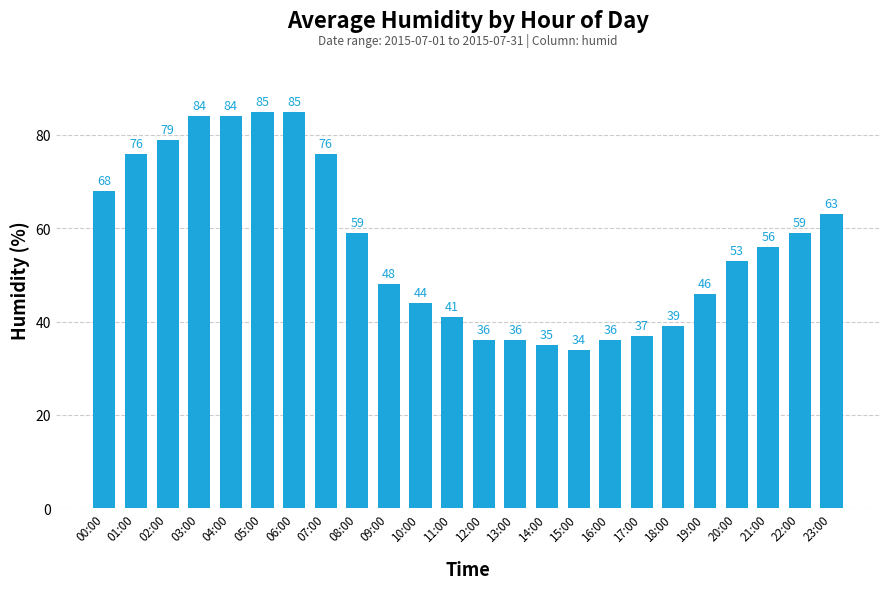

What is the minimum value shown in the chart?

34